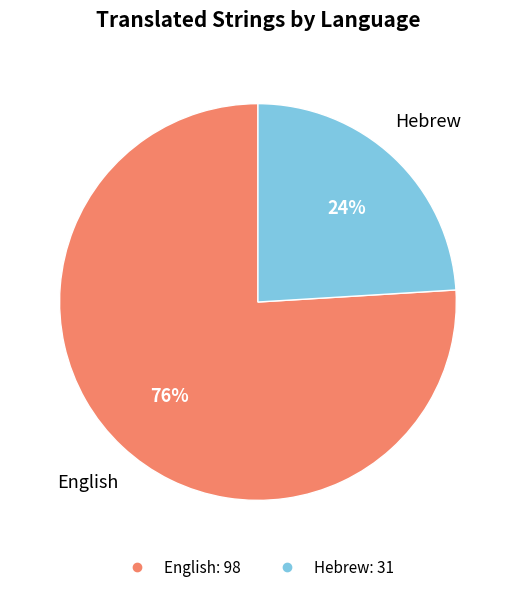

How many segments does this pie chart have?

2